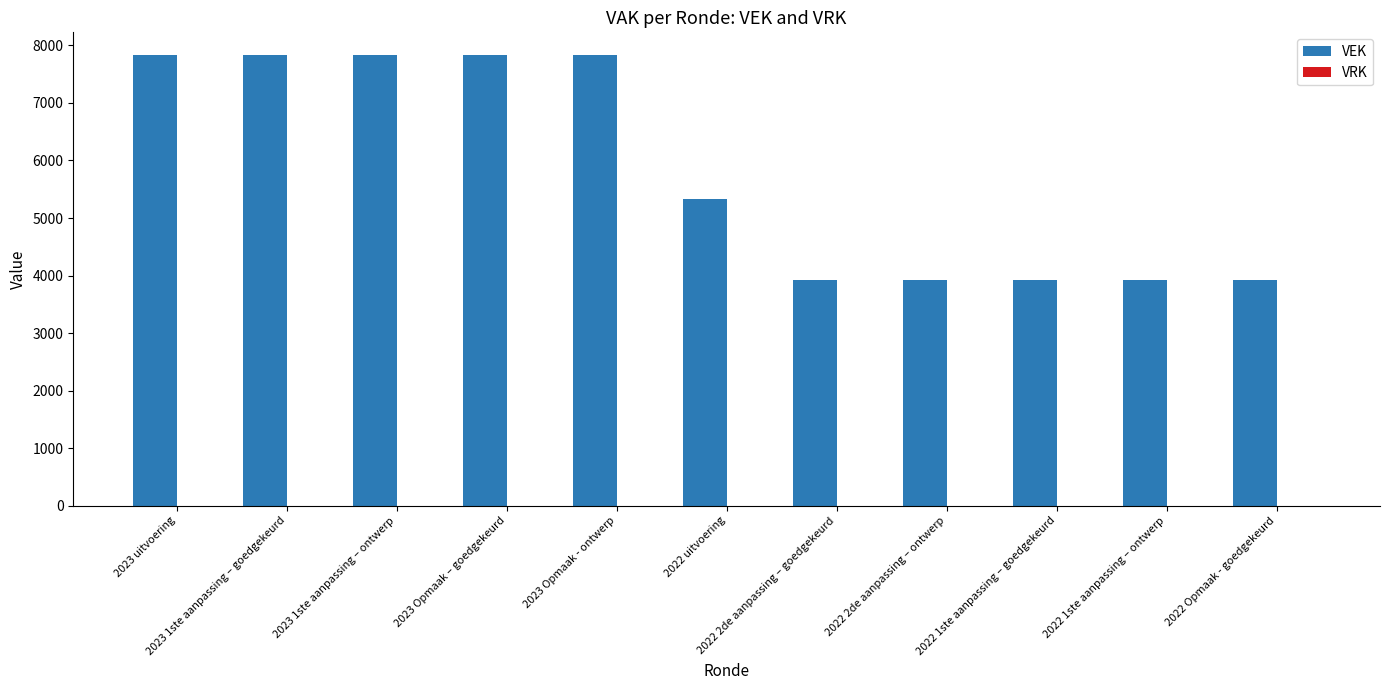

What is the average value?

5829